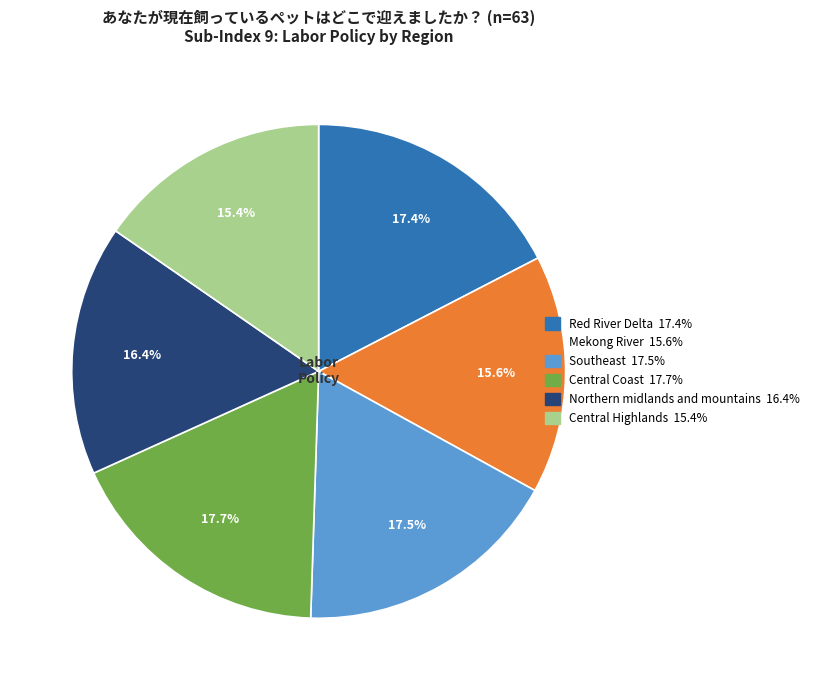

Does any single category account for the majority?

No